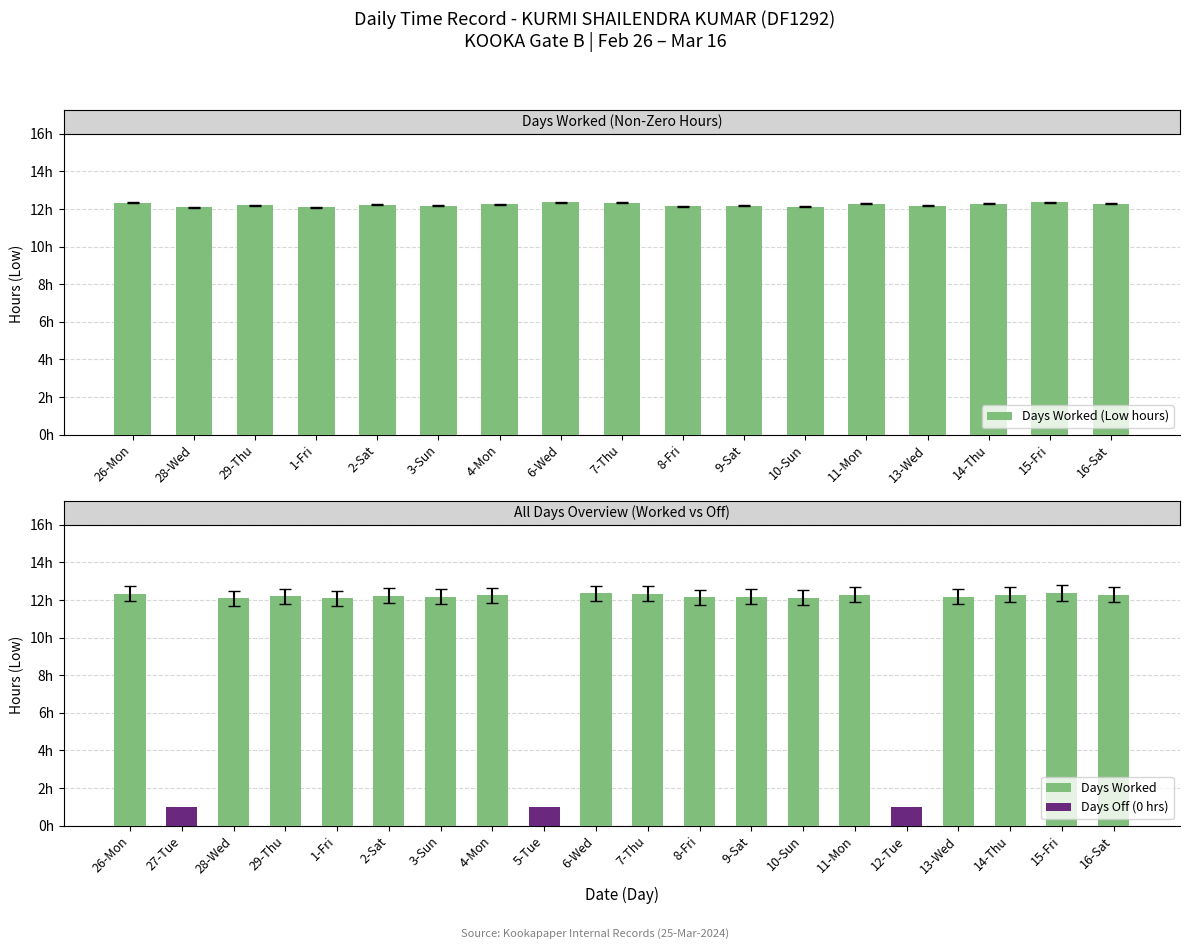

What is the maximum value for Low (hours worked)?

12.4